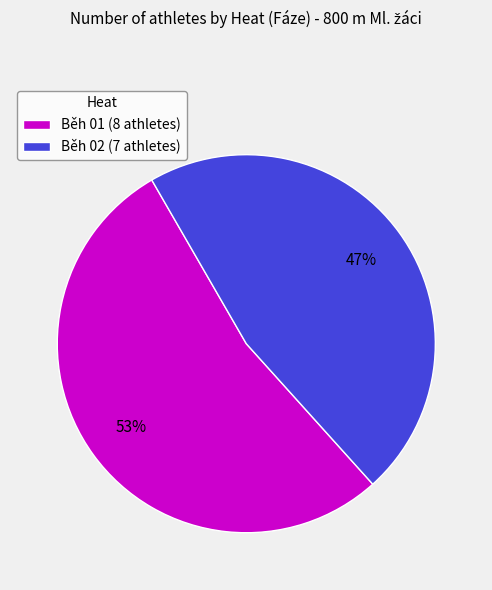

True or false: Běh 02 accounts for 53% of the total.

False